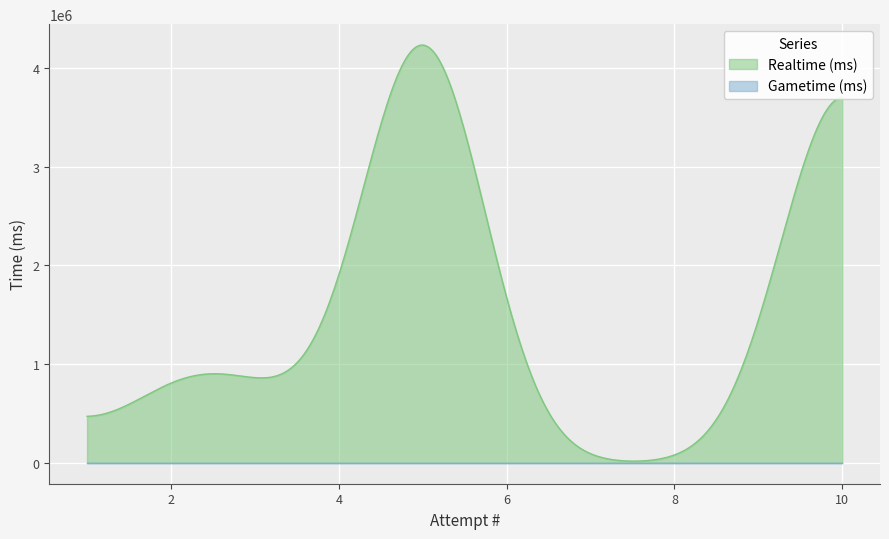

List the series in order of their peak value, highest first.

Realtime (ms), Gametime (ms)